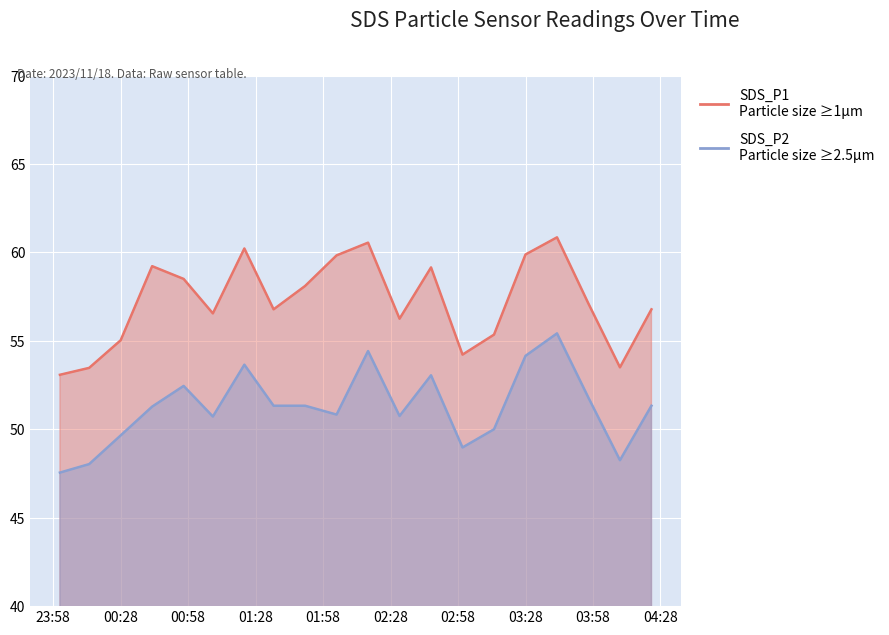

How many categories are shown in the chart?

20